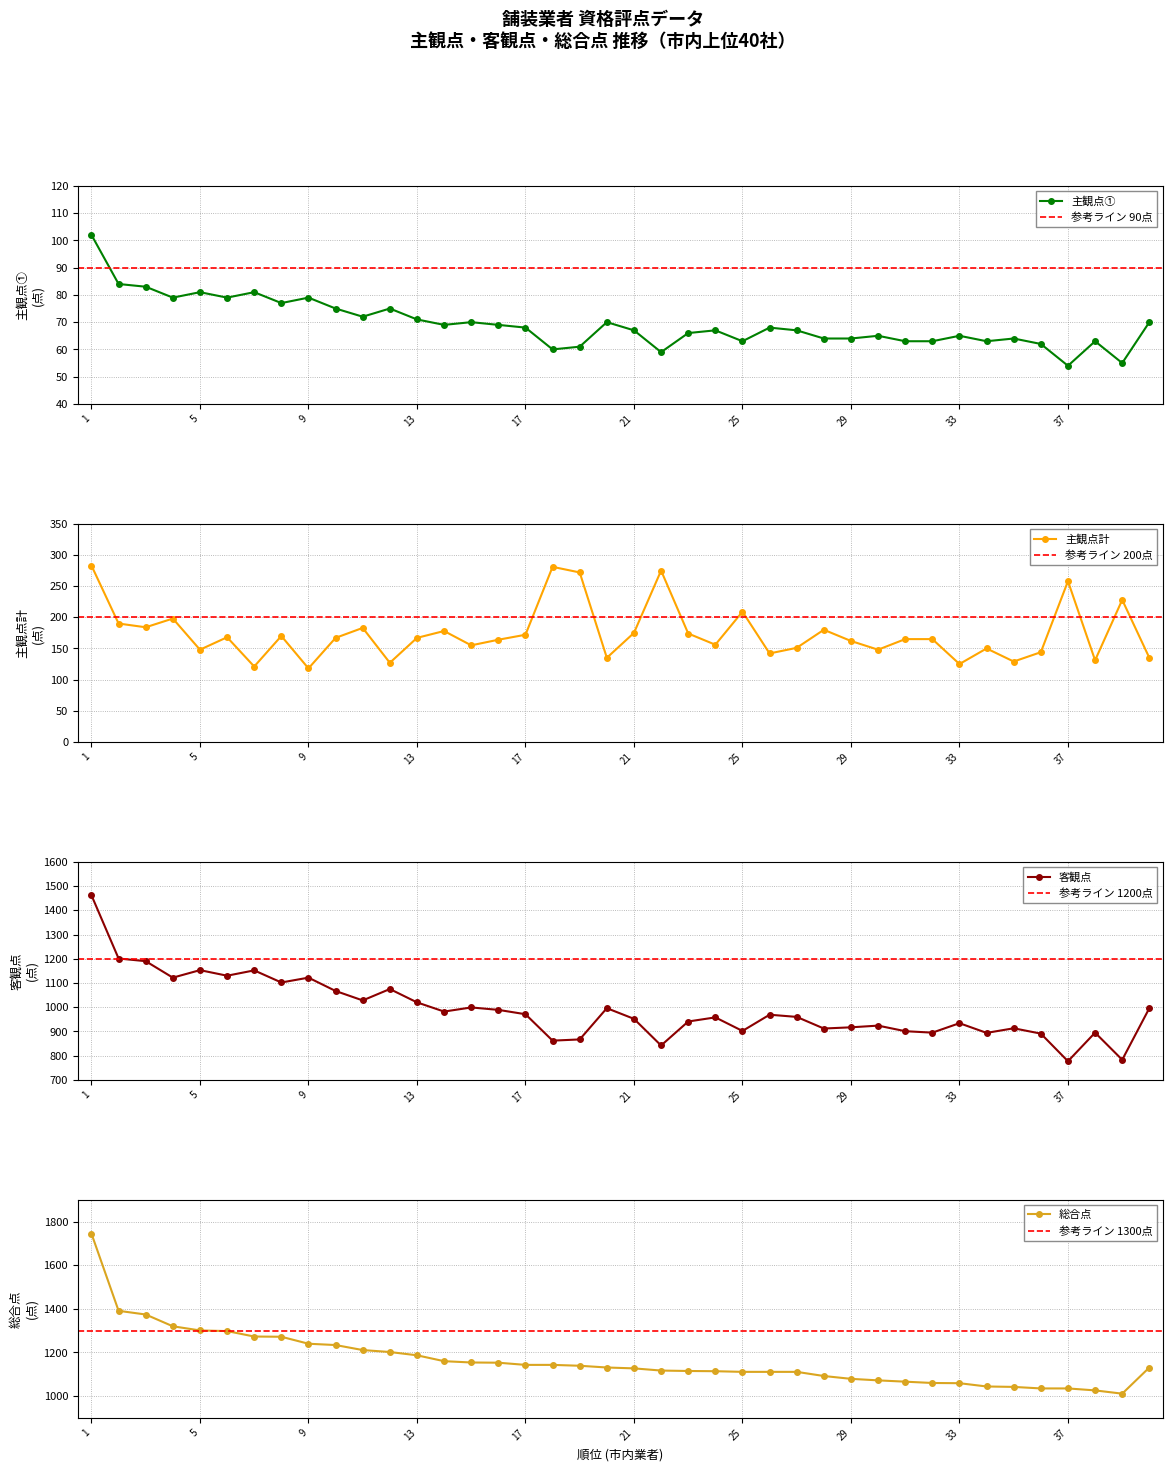

Which series has the largest total across all categories?

総合点